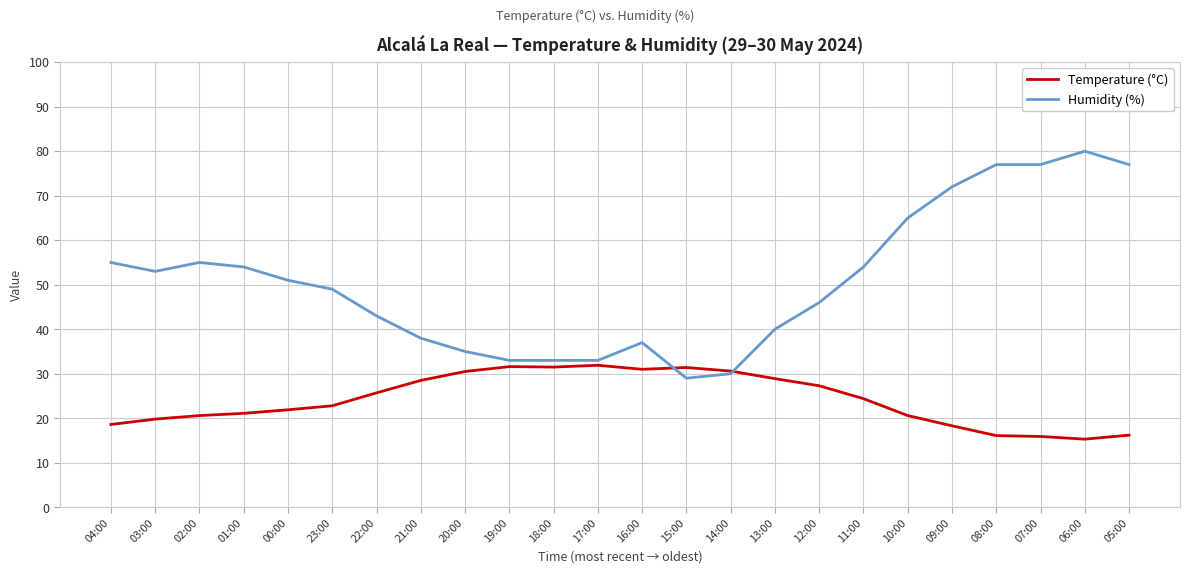

What is the smallest value displayed?

15.3